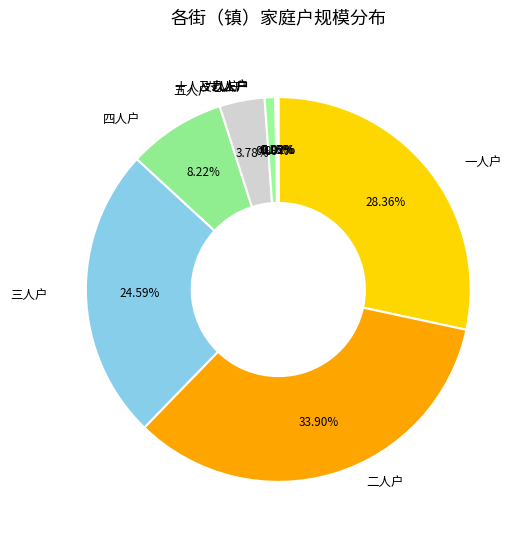

Does 三人户 represent more than half of the total?

No